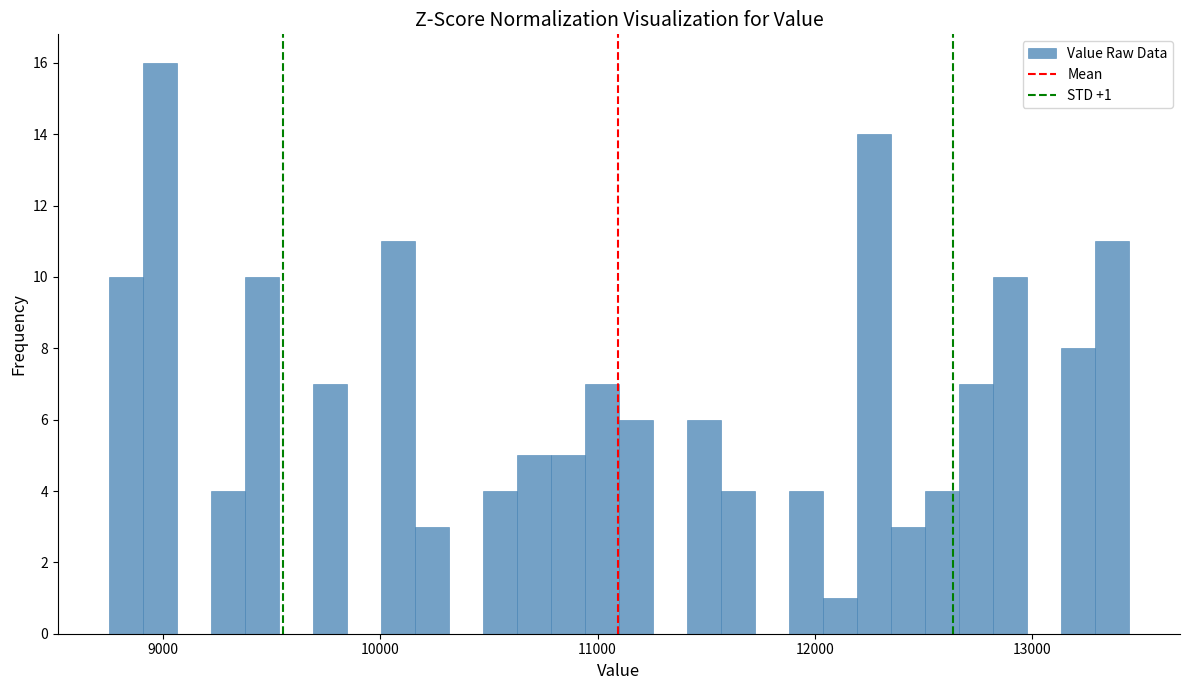

Read against the x-axis, roughly where is the centre of the tallest bar?

9000